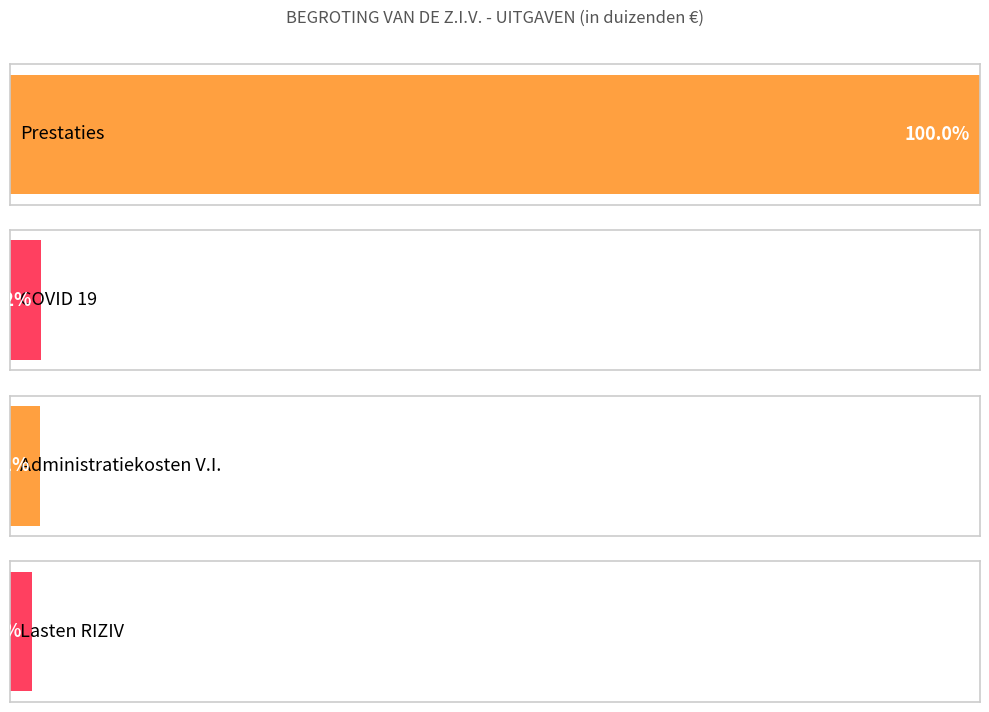

Are the bars horizontal?

Yes